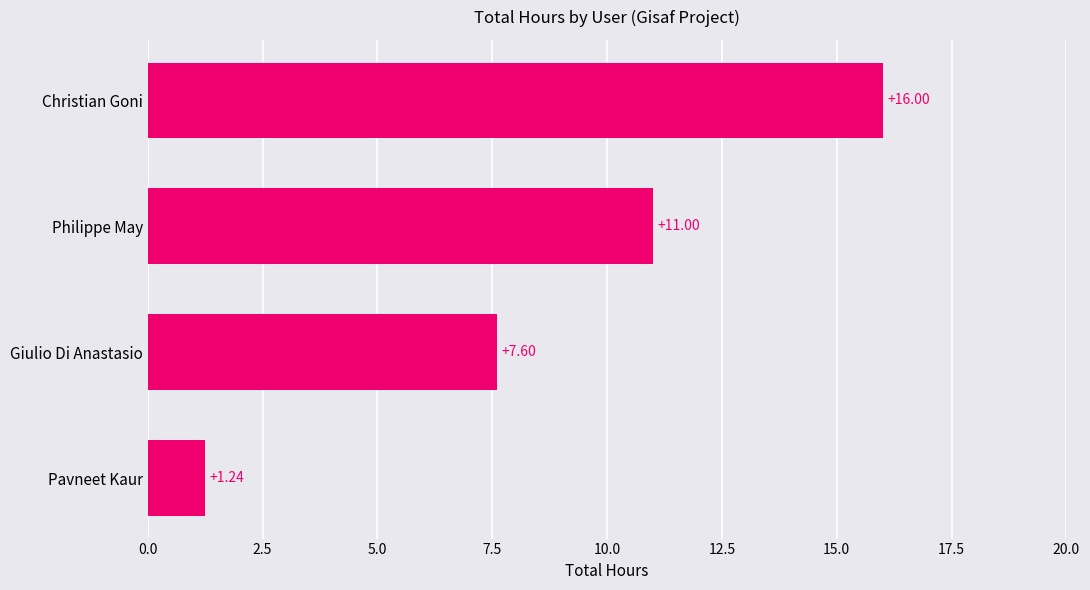

What is the difference between the maximum and minimum values?

14.8